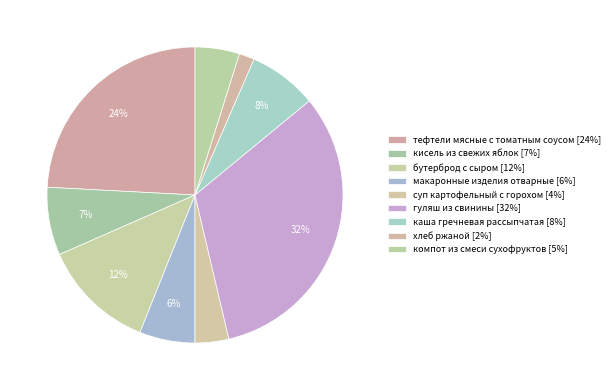

How many segments does this pie chart have?

9